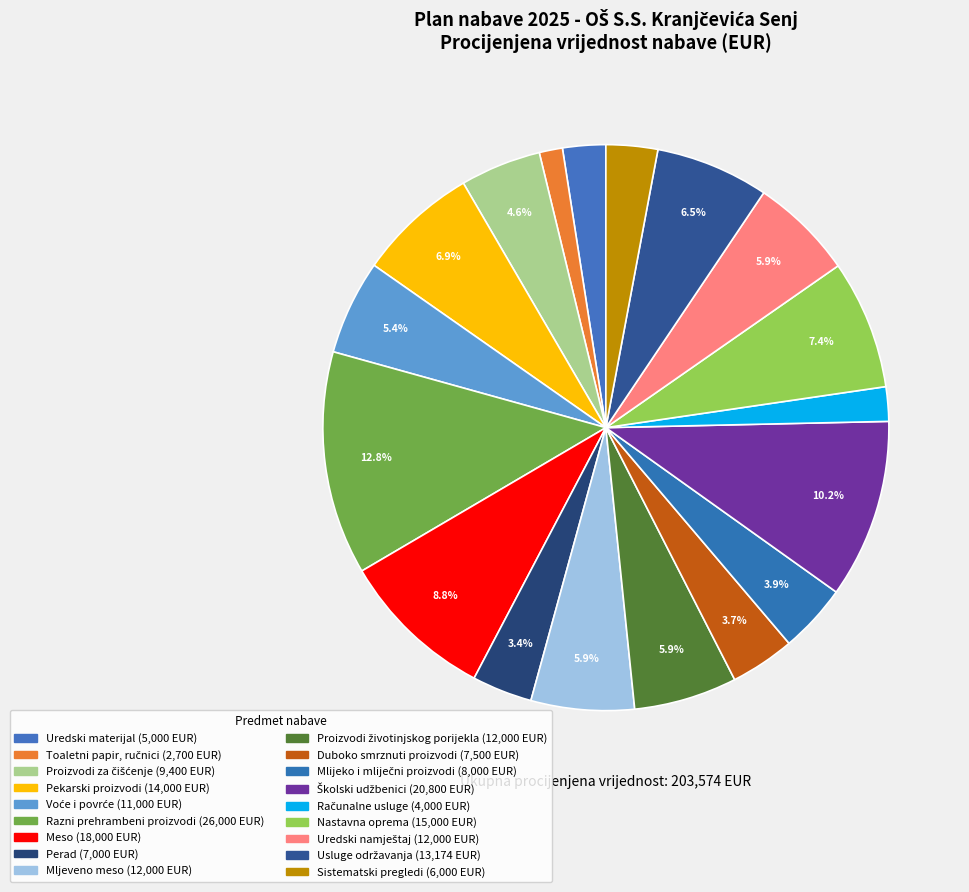

What percentage is NOT represented by Meso?

91.2%